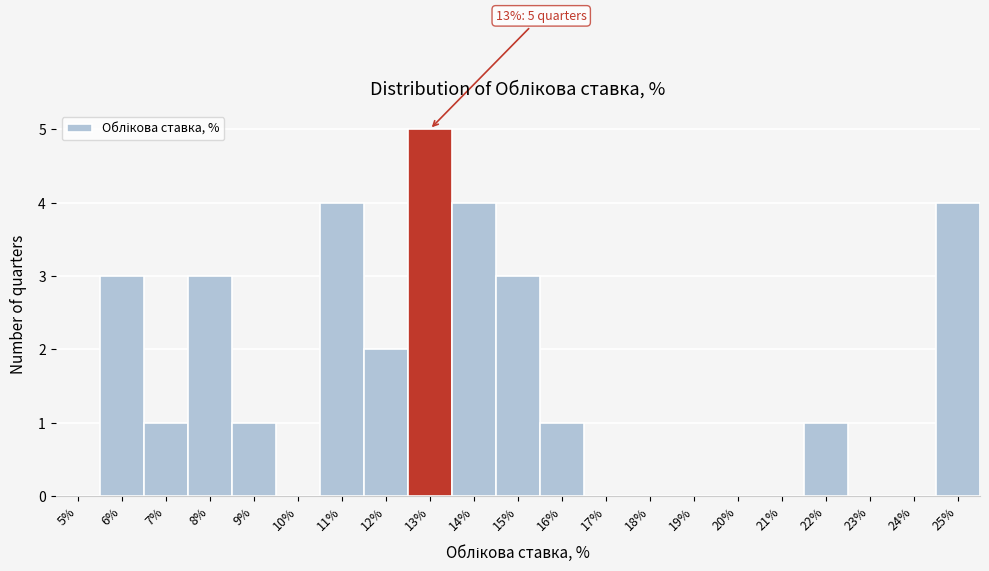

Reading left to right, what are all the values shown in this chart?

5%=0	6%=3	7%=1	8%=3	9%=1	10%=0	11%=4	12%=2	13%=5	14%=4	15%=3	16%=1	17%=0	18%=0	19%=0	20%=0	21%=0	22%=1	23%=0	24%=0	25%=4